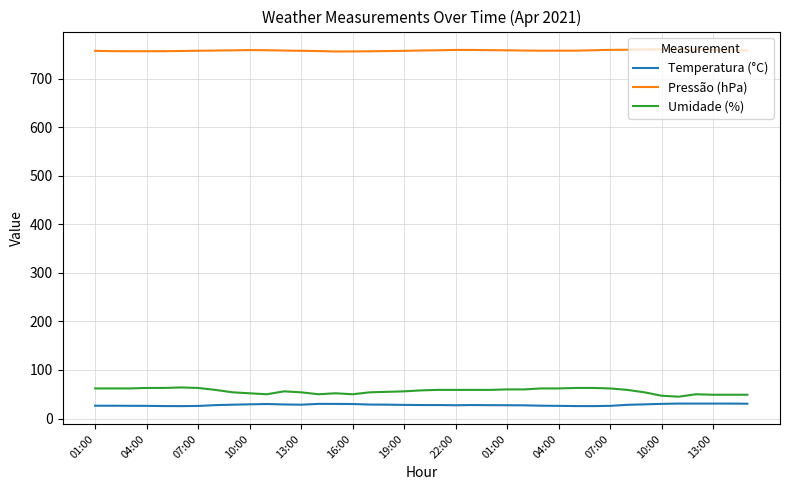

What is the minimum value for Pressão (hPa)?

756.0